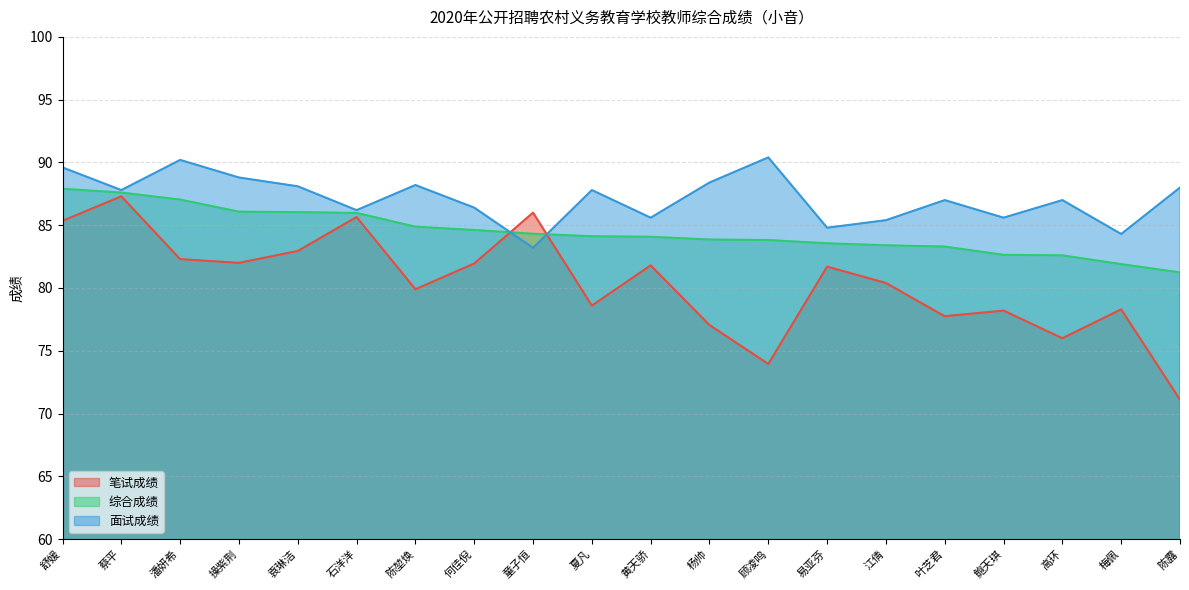

What is the approximate value of 综合成绩 at 潘妍希?

87.0